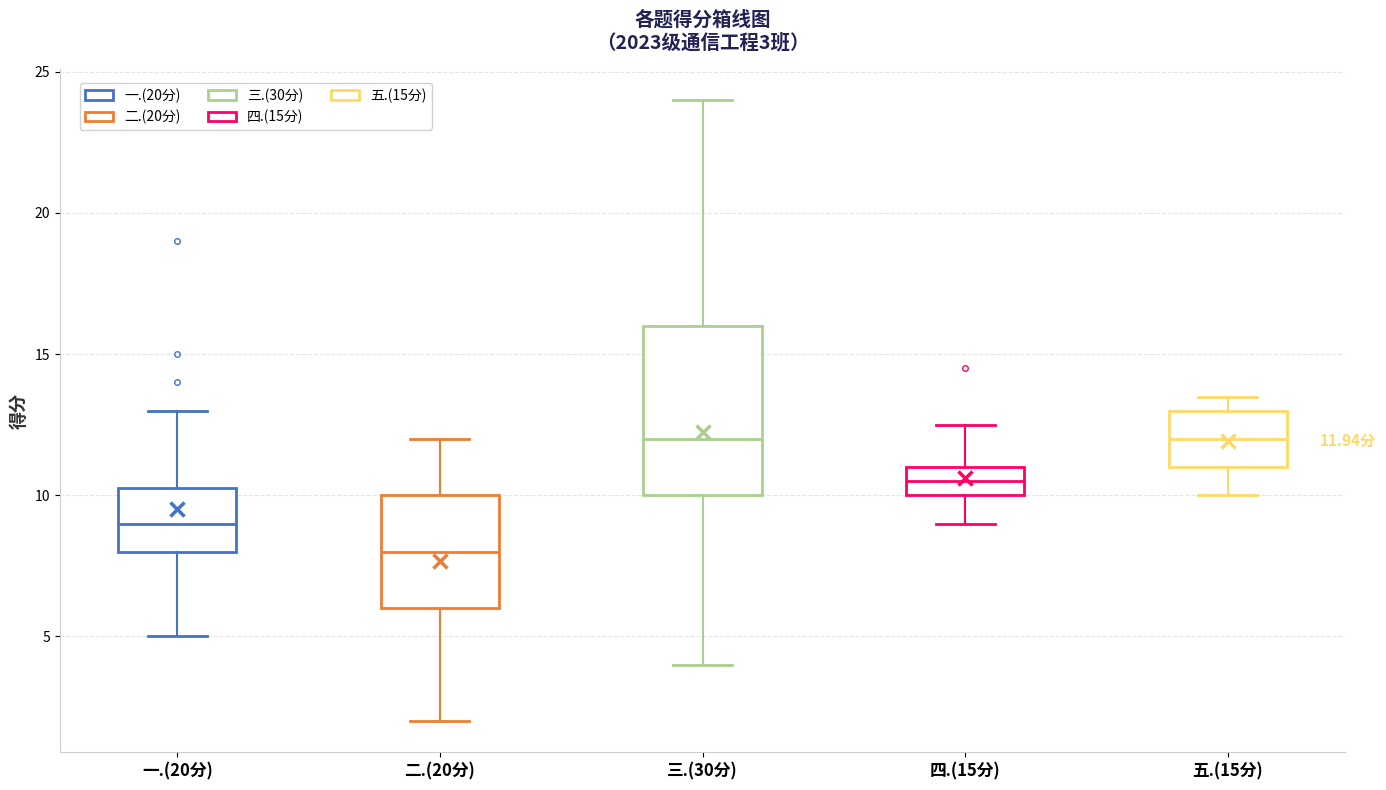

Which box's median line is the lowest?

二.(20分)